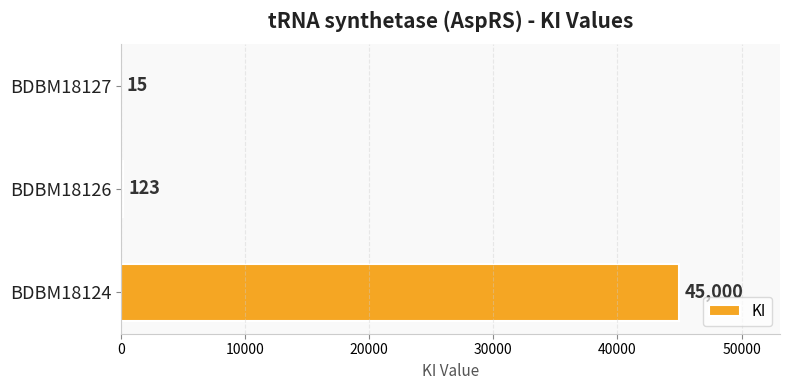

Is it true that the value at BDBM18126 is 123?

True